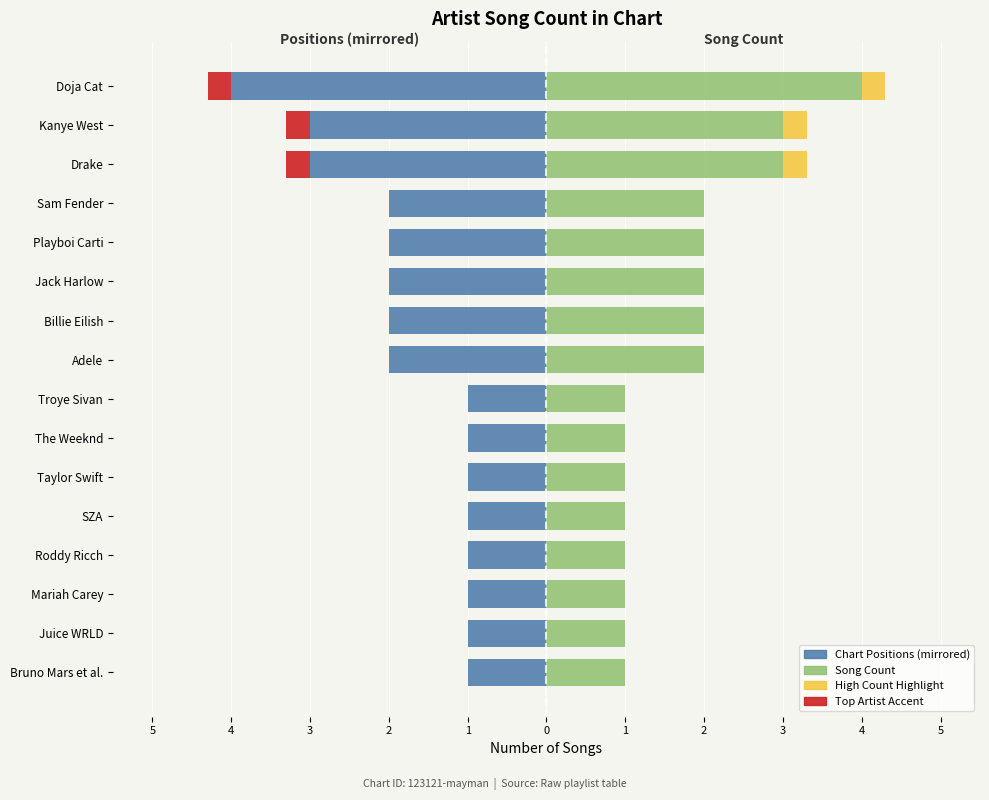

What is the approximate value of Song Count at Mariah Carey?

1